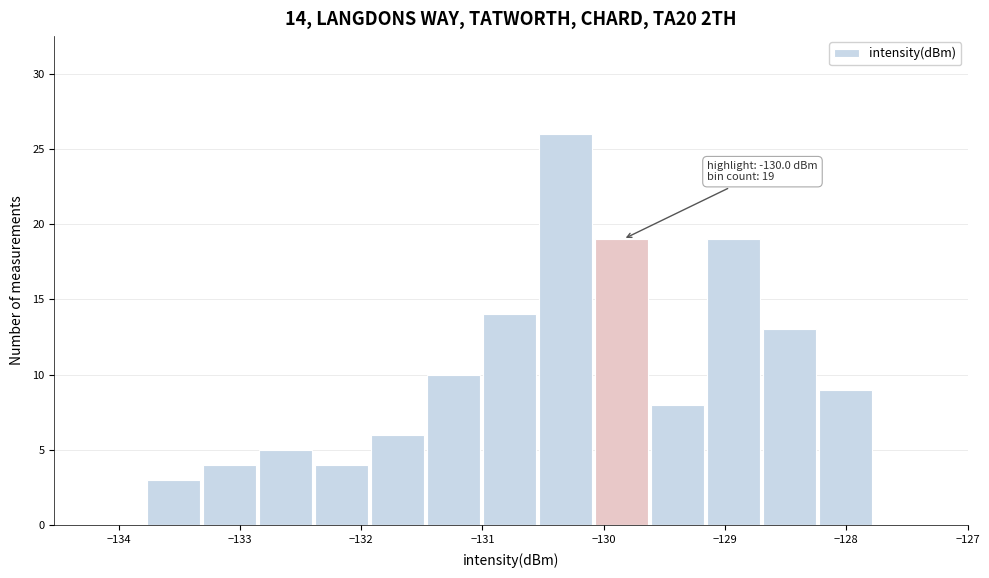

Which range on the x-axis has the tallest bar?

-130.5 to -130.1